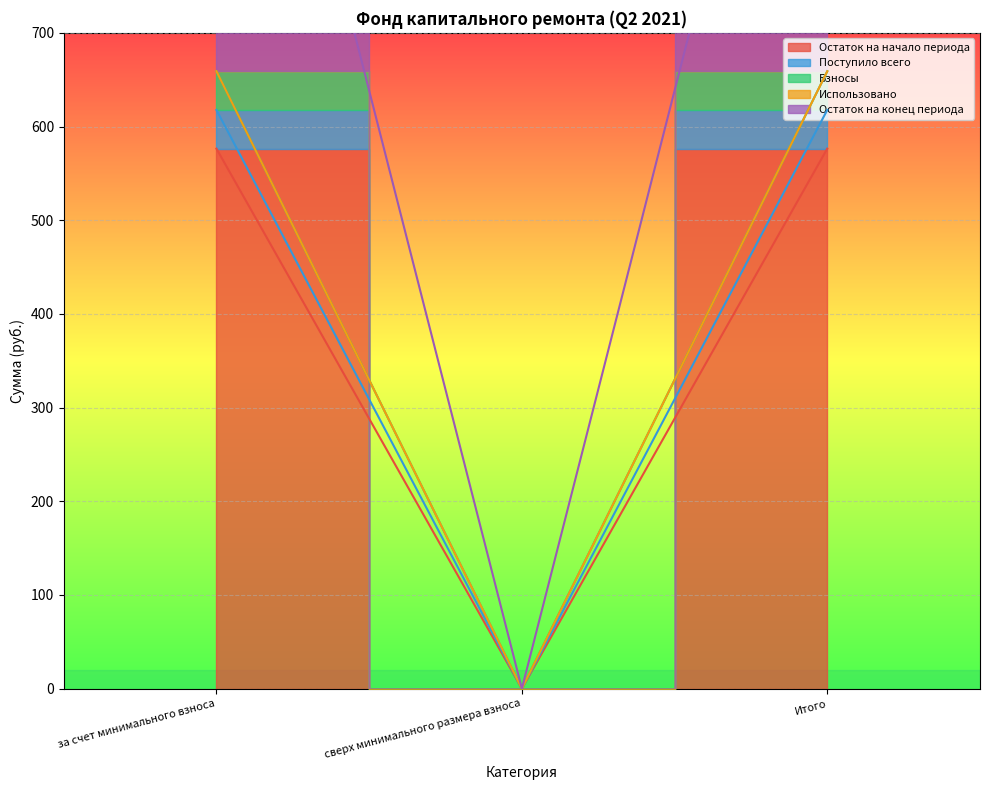

What position from the left is сверх минимального размера взноса?

2